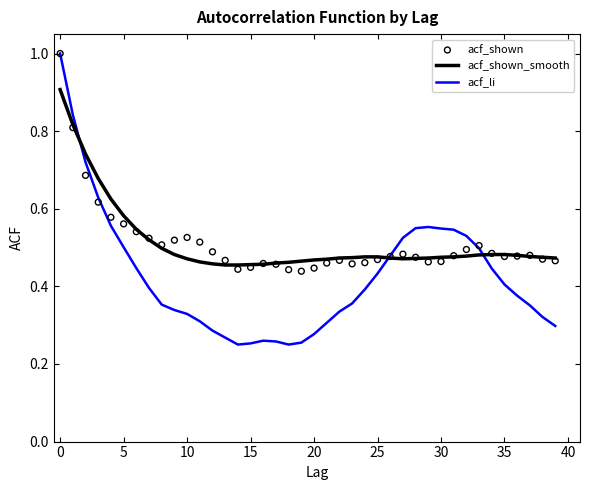

Is the value of acf_shown at 24 greater than the value of acf_li at 34?

Yes